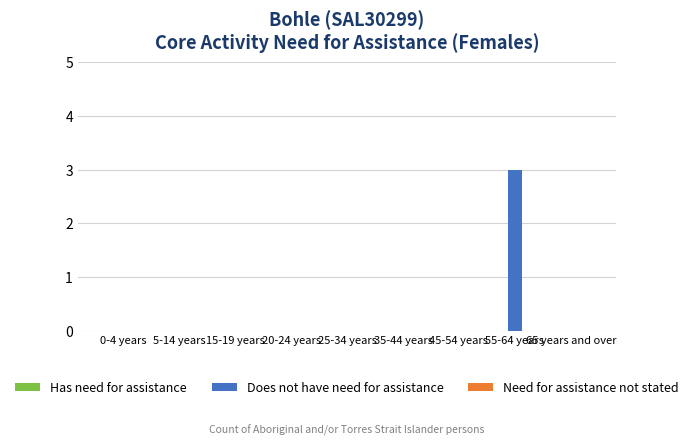

What is the sum of all values?

3